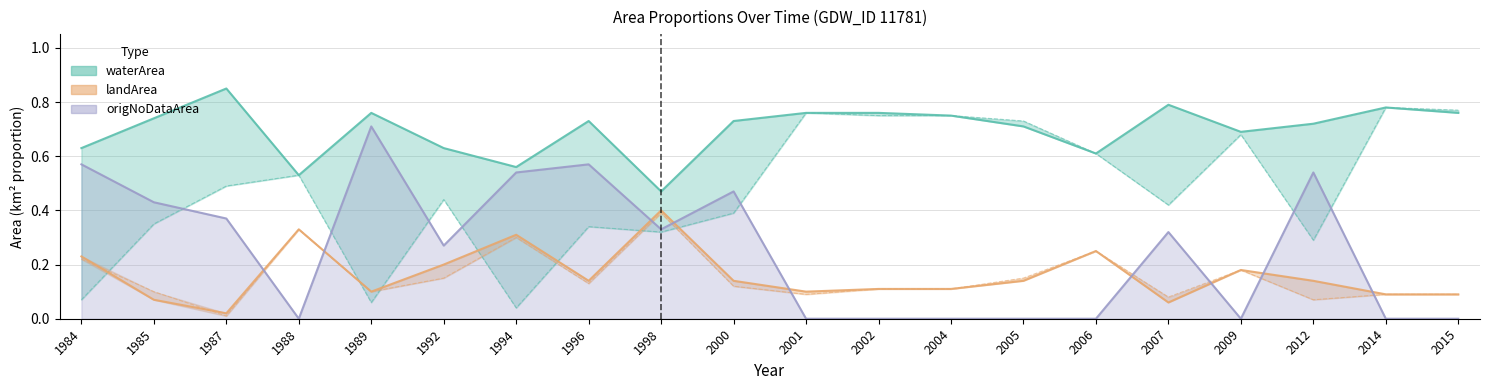

Reading right to left, extract all data points from this chart.

waterArea: 2015=0.8	2014=0.8	2012=0.7	2009=0.7	2007=0.8	2006=0.6	2005=0.7	2004=0.8	2002=0.8	2001=0.8	2000=0.7	1998=0.5	1996=0.7	1994=0.6	1992=0.6	1989=0.8	1988=0.5	1987=0.8	1985=0.7	1984=0.6
origWaterArea: 2015=0.8	2014=0.8	2012=0.3	2009=0.7	2007=0.4	2006=0.6	2005=0.7	2004=0.8	2002=0.8	2001=0.8	2000=0.4	1998=0.3	1996=0.3	1994=0.0	1992=0.4	1989=0.1	1988=0.5	1987=0.5	1985=0.3	1984=0.1
landArea: 2015=0.1	2014=0.1	2012=0.1	2009=0.2	2007=0.1	2006=0.2	2005=0.1	2004=0.1	2002=0.1	2001=0.1	2000=0.1	1998=0.4	1996=0.1	1994=0.3	1992=0.2	1989=0.1	1988=0.3	1987=0.0	1985=0.1	1984=0.2
origlandArea: 2015=0.1	2014=0.1	2012=0.1	2009=0.2	2007=0.1	2006=0.2	2005=0.1	2004=0.1	2002=0.1	2001=0.1	2000=0.1	1998=0.4	1996=0.1	1994=0.3	1992=0.1	1989=0.1	1988=0.3	1987=0.0	1985=0.1	1984=0.2
origNoDataArea: 2015=0.0	2014=0.0	2012=0.5	2009=0.0	2007=0.3	2006=0.0	2005=0.0	2004=0.0	2002=0.0	2001=0.0	2000=0.5	1998=0.3	1996=0.6	1994=0.5	1992=0.3	1989=0.7	1988=0.0	1987=0.4	1985=0.4	1984=0.6